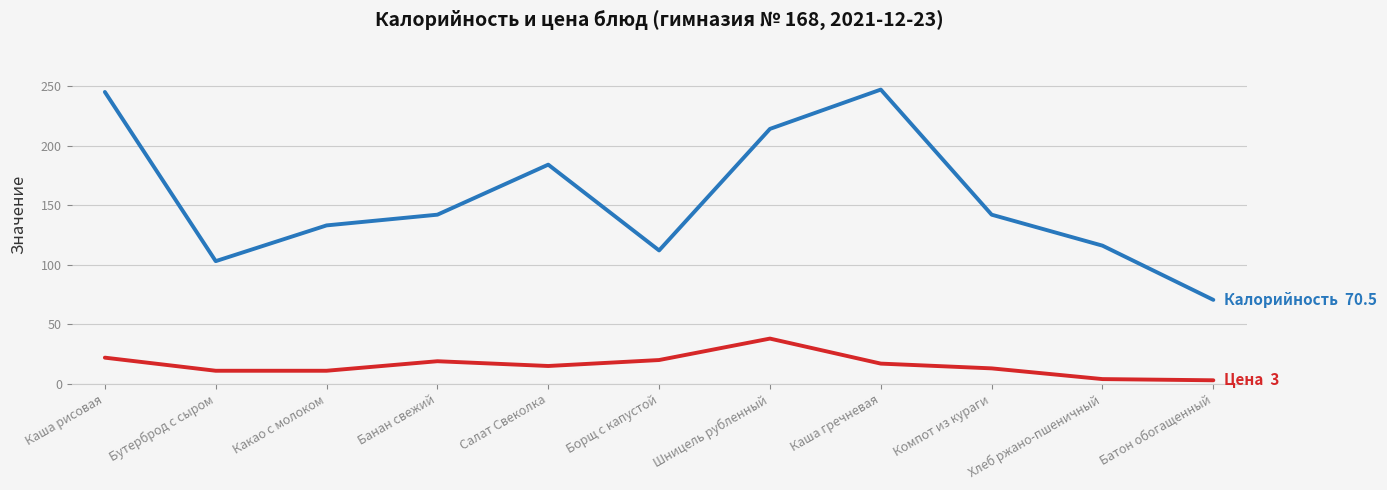

What is the total value across all series at Какао с молоком?

144.0